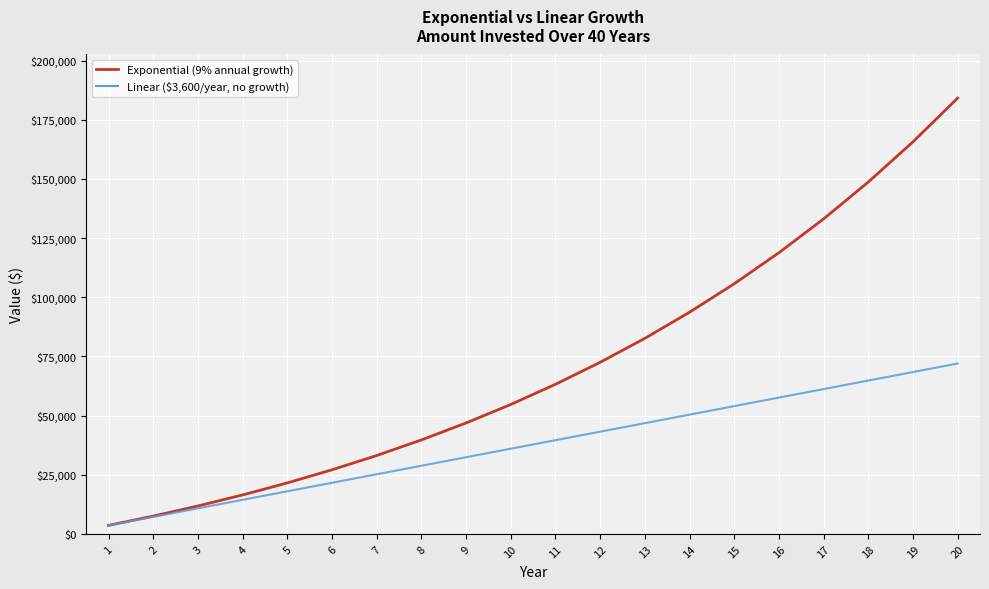

Reading left to right, transcribe all the data shown in this chart.

Exponential (9% annual growth): 1=3600.0	2=7524.0	3=11801.2	4=16463.3	5=21545.0	6=27084.0	7=33121.6	8=39702.5	9=46875.7	10=54694.5	11=63217.1	12=72506.6	13=82632.2	14=93669.1	15=105699.3	16=118812.2	17=133105.3	18=148684.8	19=165666.5	20=184176.4
Linear ($3,600/year, no growth): 1=3600.0	2=7200.0	3=10800.0	4=14400.0	5=18000.0	6=21600.0	7=25200.0	8=28800.0	9=32400.0	10=36000.0	11=39600.0	12=43200.0	13=46800.0	14=50400.0	15=54000.0	16=57600.0	17=61200.0	18=64800.0	19=68400.0	20=72000.0